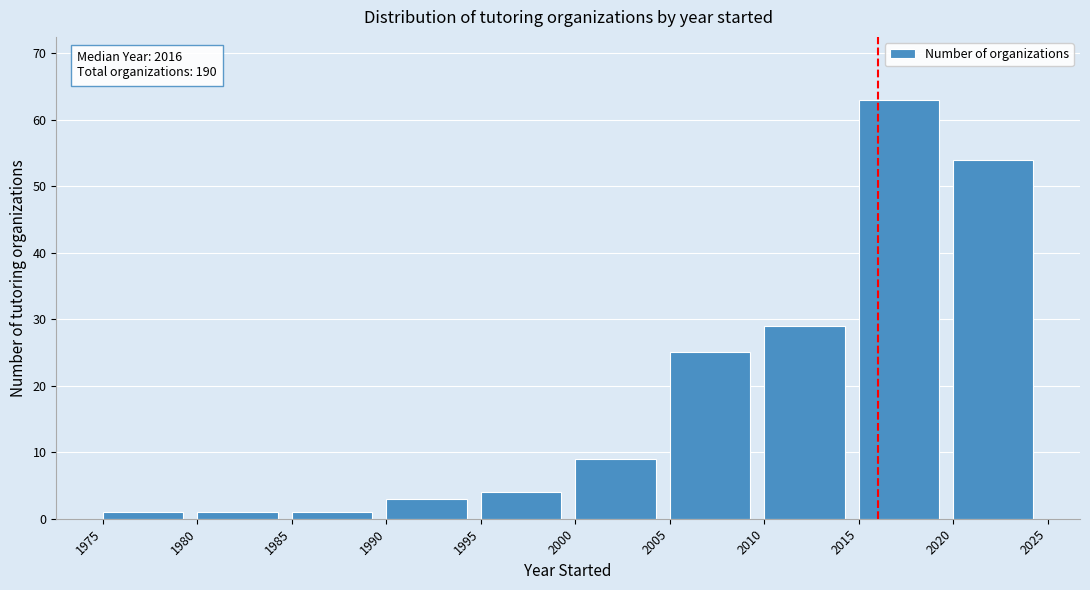

Over which range of the x-axis is the bar tallest?

2015 to 2020